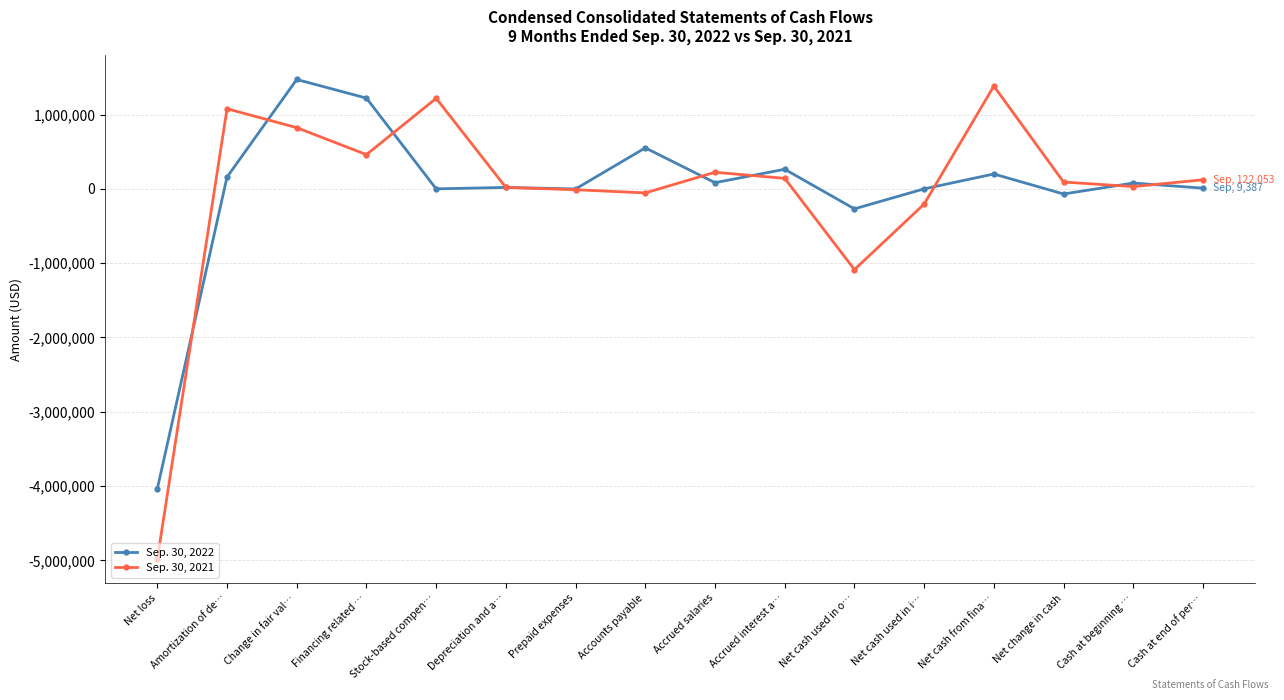

What is the smallest value displayed?

-4983424